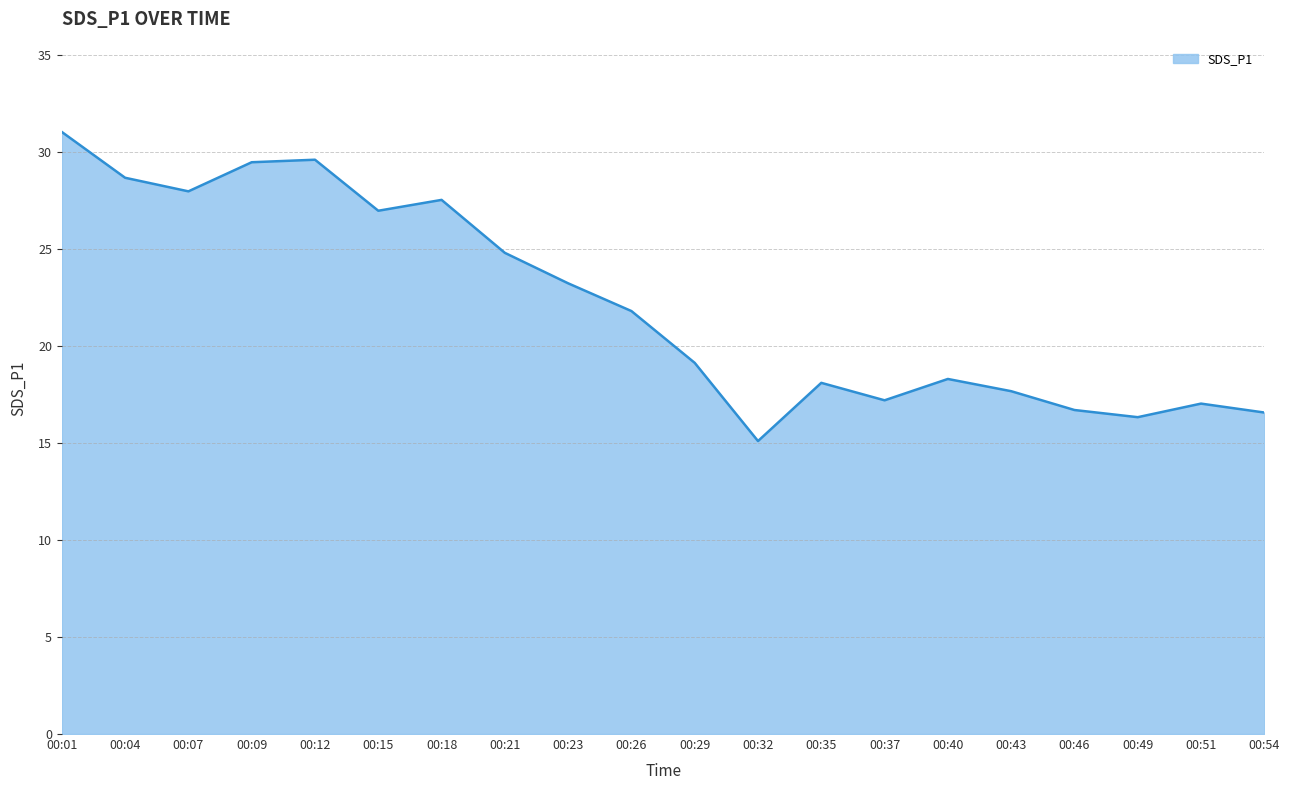

What is the difference between the values at 00:35 and 00:51?

1.1